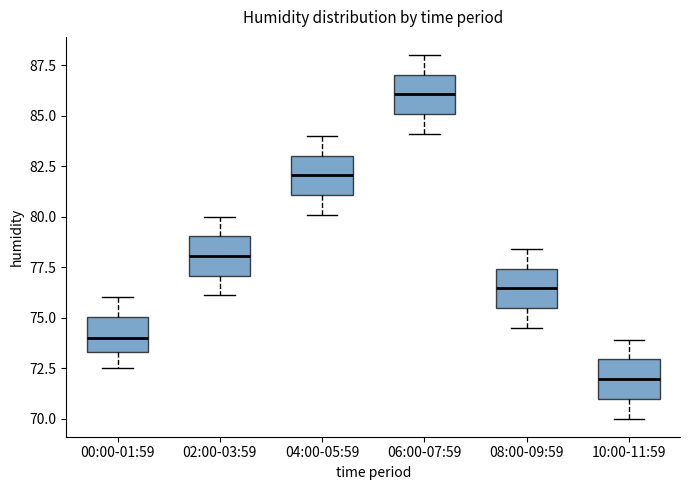

Reading left to right, read every box against the y-axis: the position of its median line, the range the box covers, and the ends of its whiskers. The values are not printed on the chart, so give them approximately, as read against the axis.

00:00-01:59: median 74.0, box 73.5 to 75.0, whiskers 72.5 to 76.0
02:00-03:59: median 78.0, box 77.0 to 79.0, whiskers 76.0 to 80.0
04:00-05:59: median 82.0, box 81.0 to 83.0, whiskers 80.0 to 84.0
06:00-07:59: median 86.0, box 85.0 to 87.0, whiskers 84.0 to 88.0
08:00-09:59: median 76.5, box 75.5 to 77.5, whiskers 74.5 to 78.5
10:00-11:59: median 72.0, box 71.0 to 73.0, whiskers 70.0 to 74.0